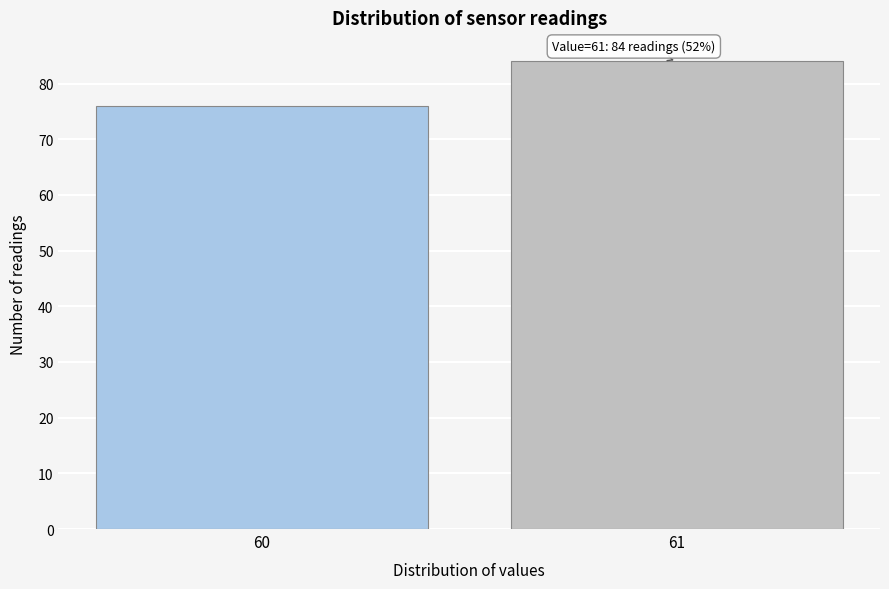

Reading right to left, what are all the values shown in this chart?

61=84	60=76